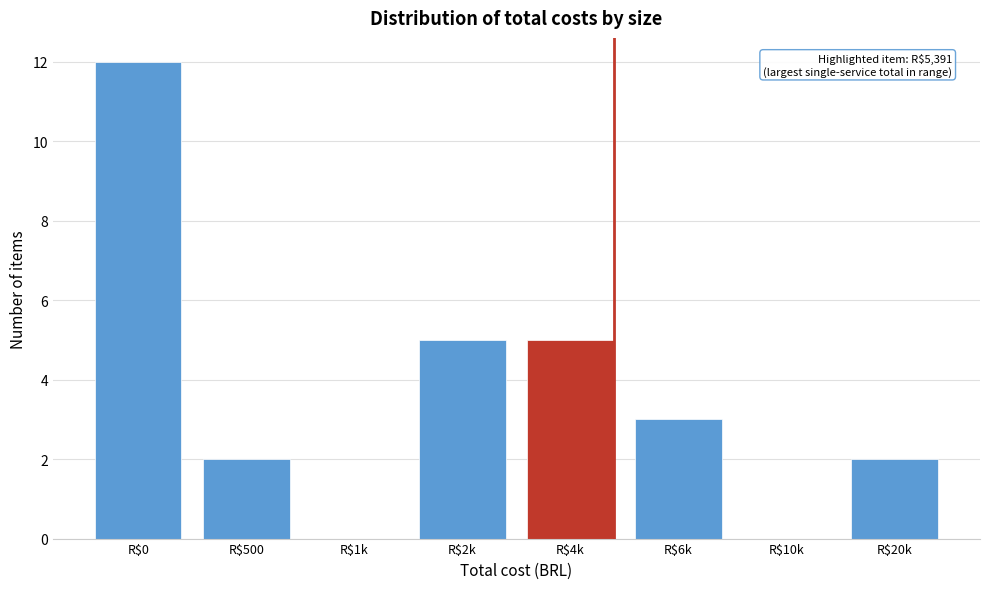

What is the sum of all values?

29